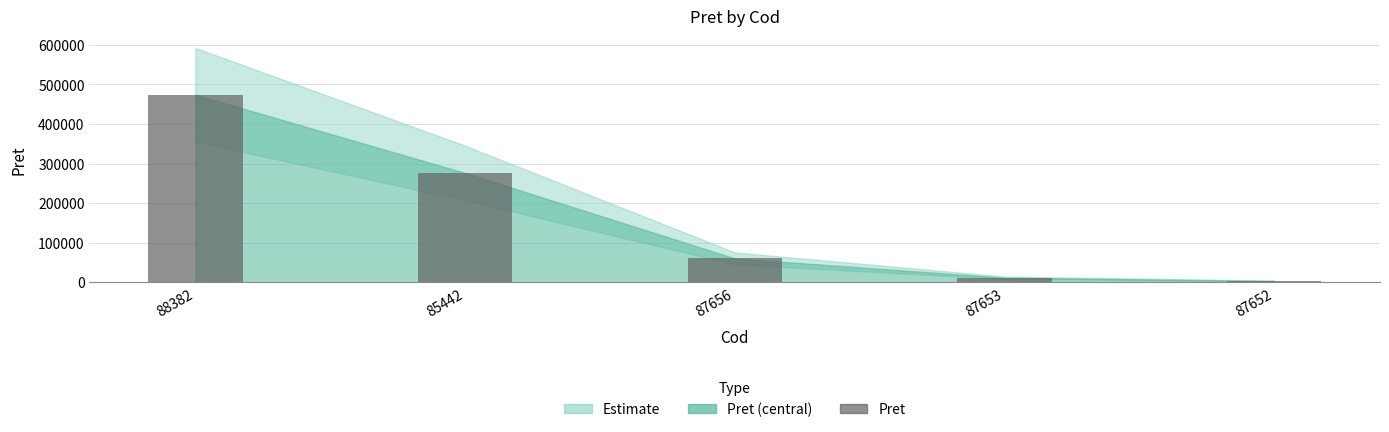

Approximately how many times larger is the value at 87656 compared to 88382?

0.1